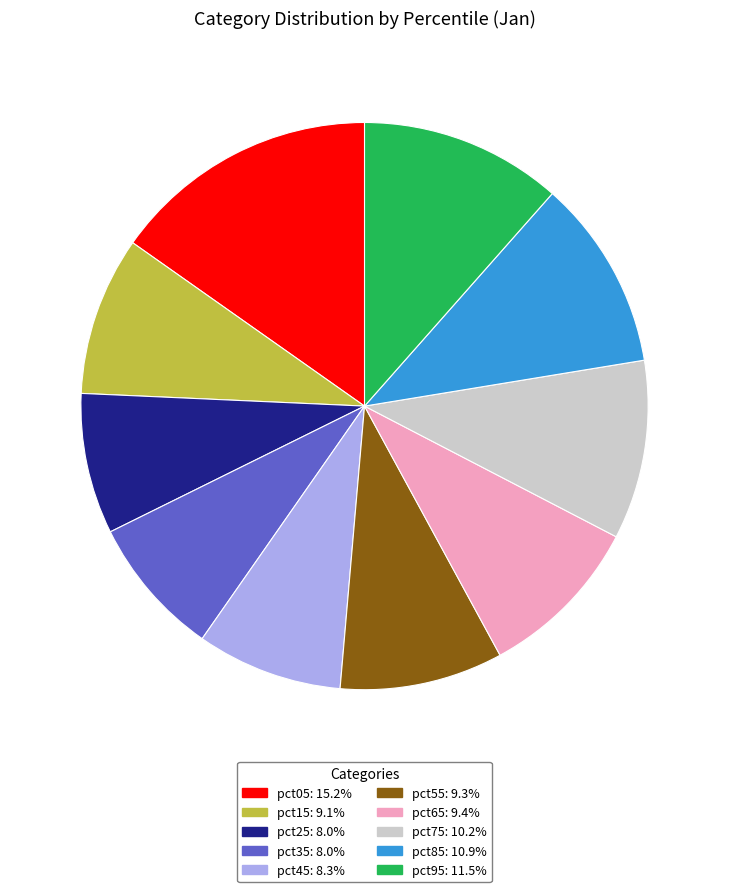

Does pct45: 8.3% represent more than half of the total?

No